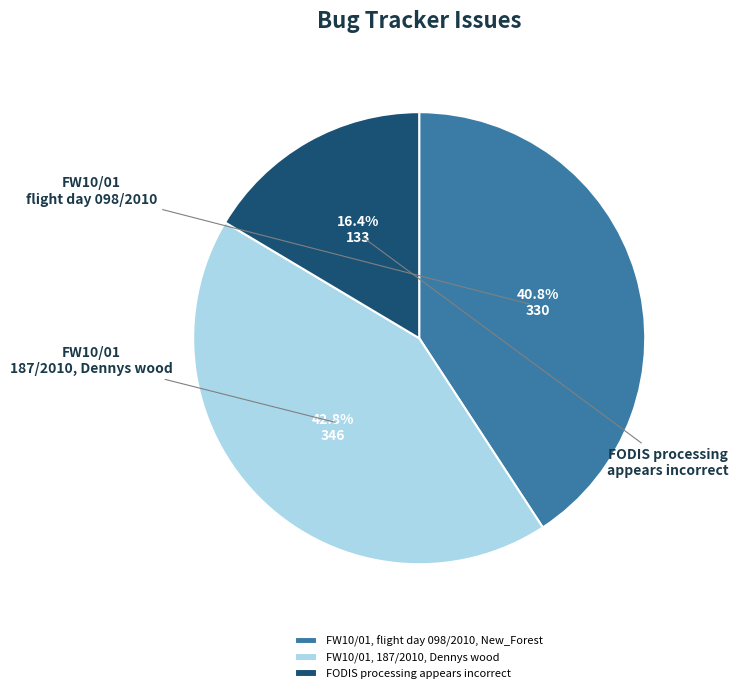

Is it true that FODIS processing appears incorrect is 3% of the pie?

False